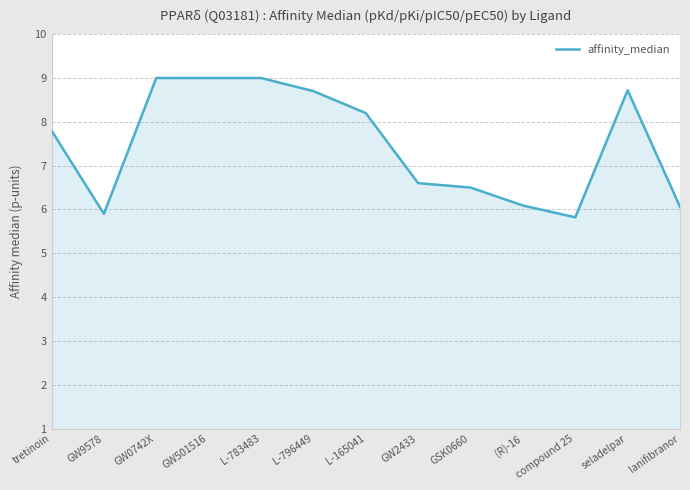

Approximately how many times larger is the value at L-796449 compared to lanifibranor?

1.4